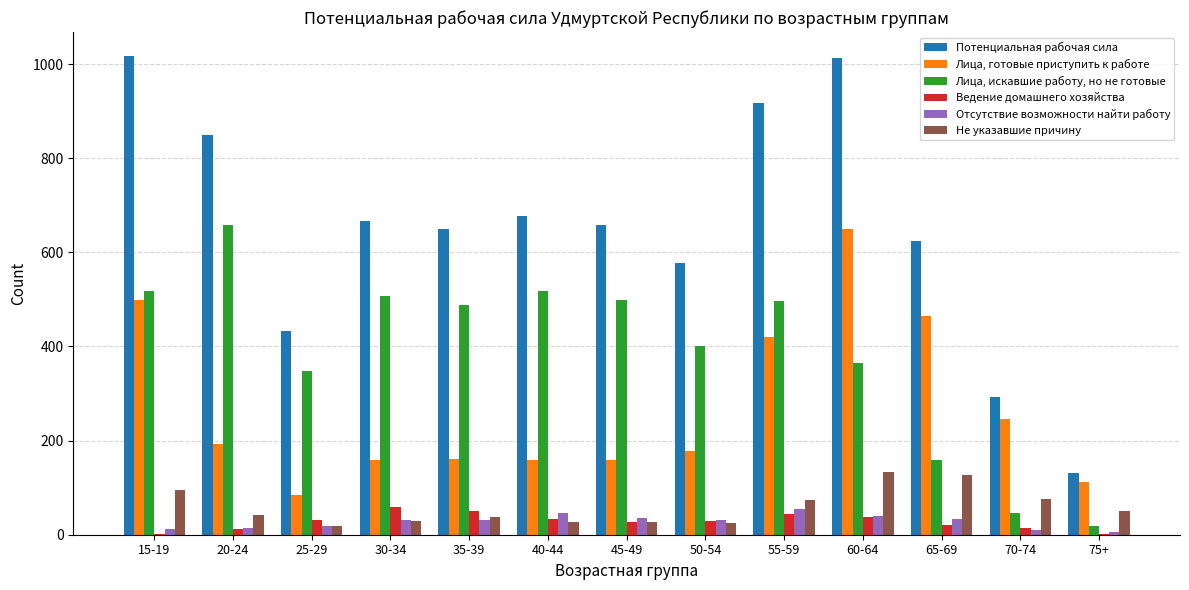

The value of Ведение домашнего хозяйства at 50-54 is 30. True or false?

True